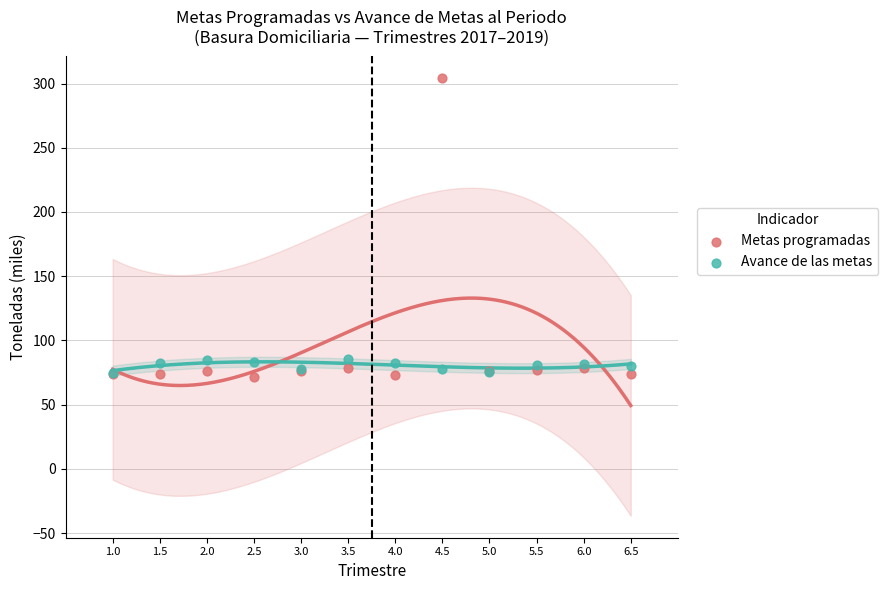

Which series contains the highest Y value?

Metas programadas